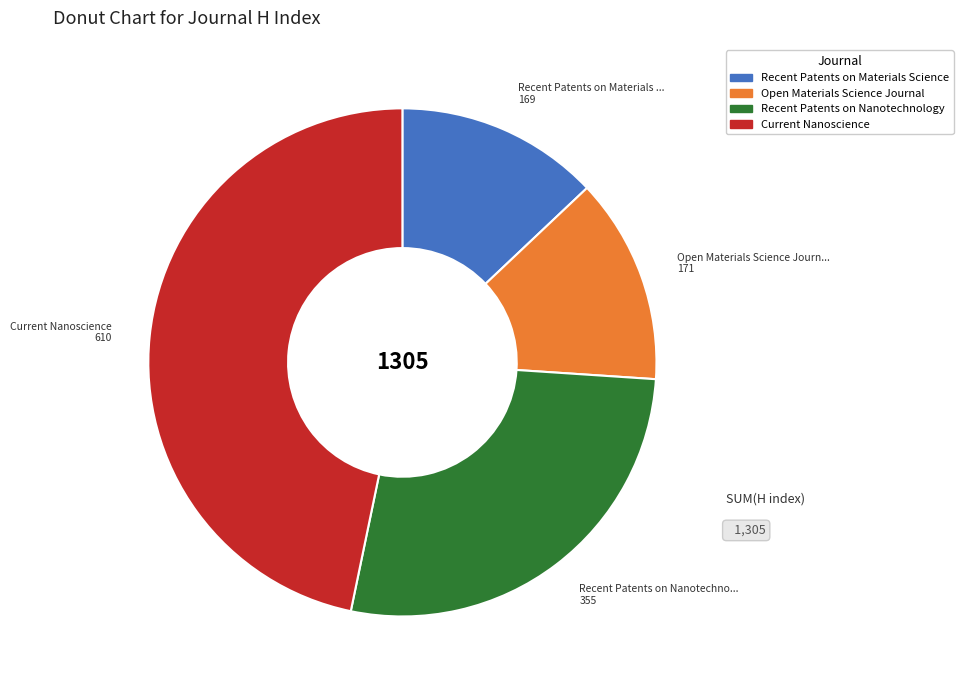

How many segments does this pie chart have?

4